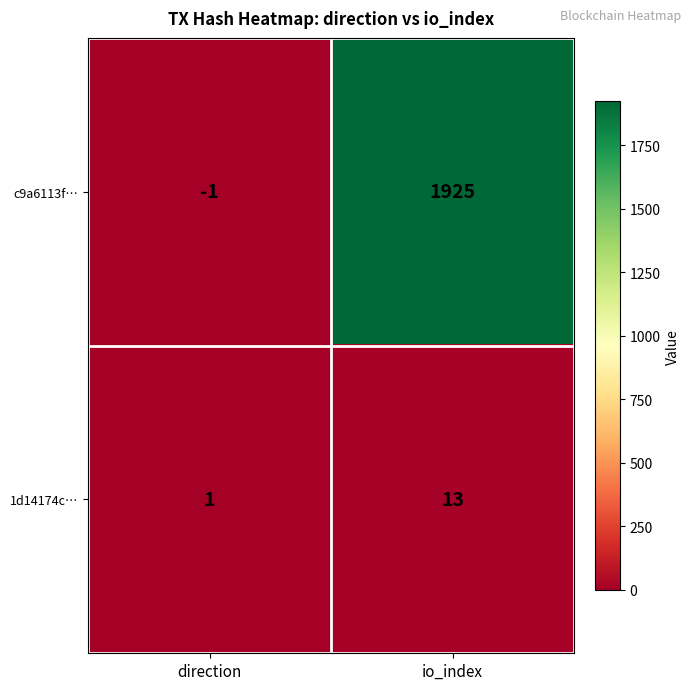

The c9a6113f… series shows 857 at io_index. True or false?

False